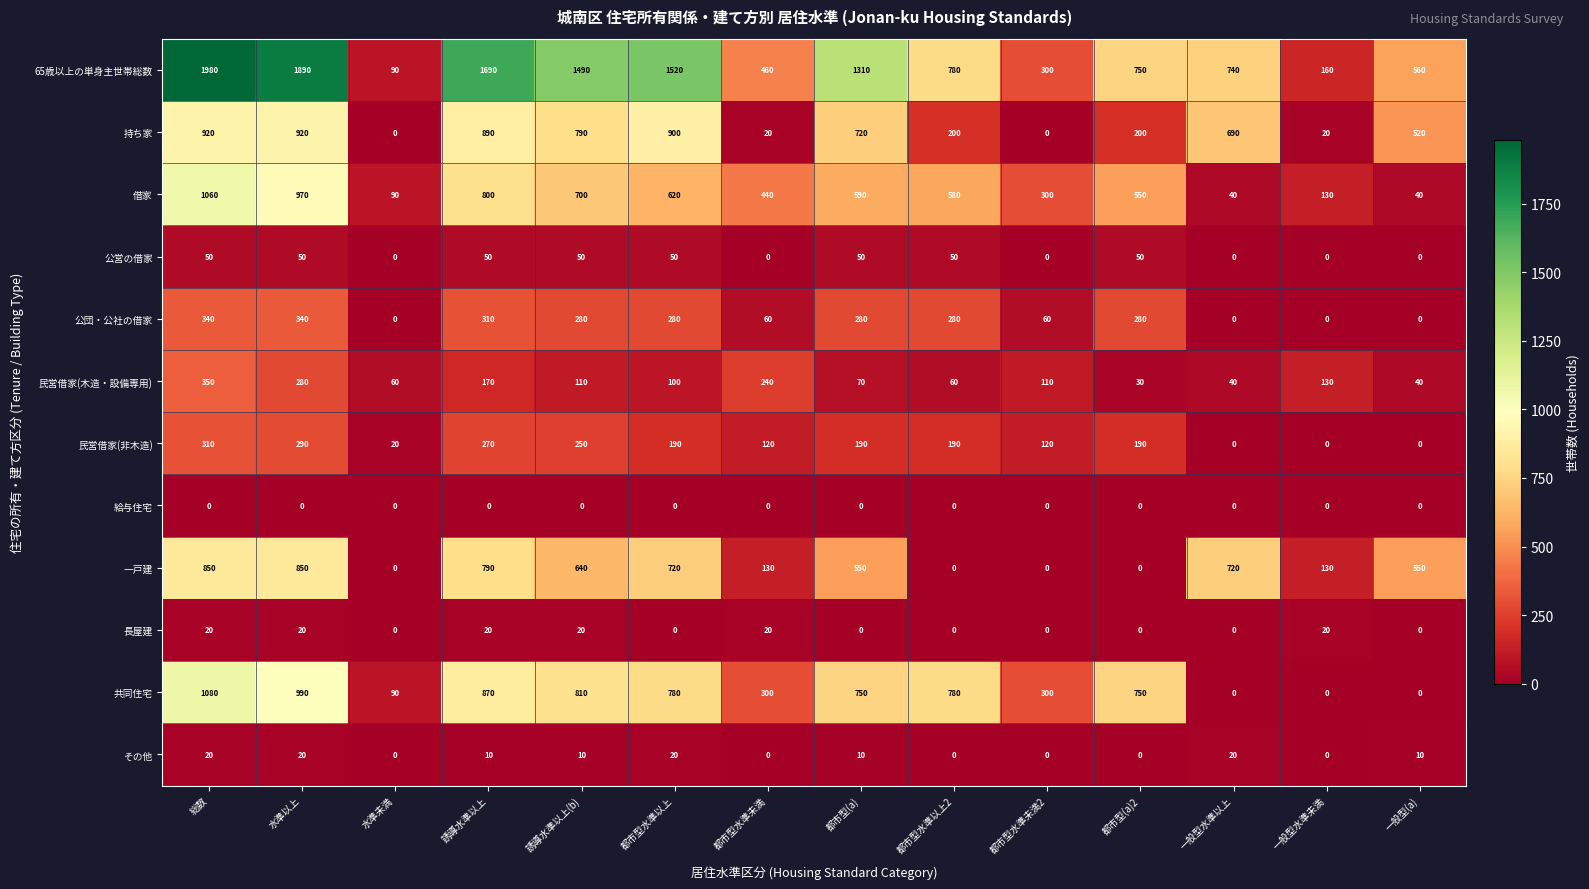

How many values in the 一戸建 series are below 550?

6